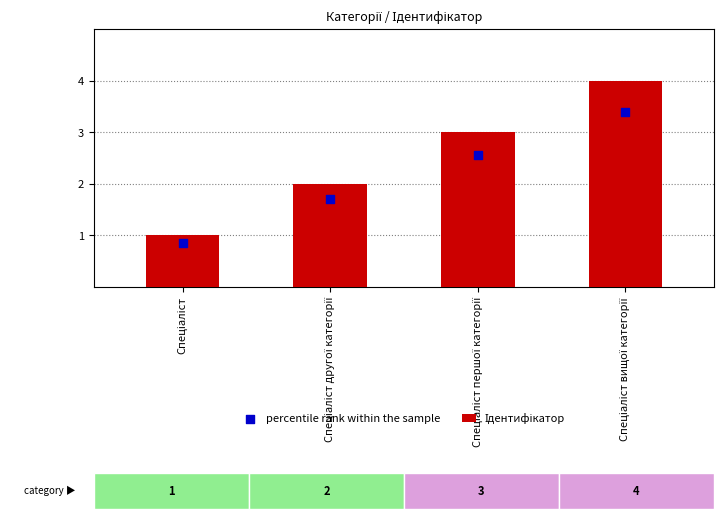

Is the value of percentile rank within the sample at Спеціаліст другої категорії greater than the value of Ідентифікатор at Спеціаліст другої категорії?

No